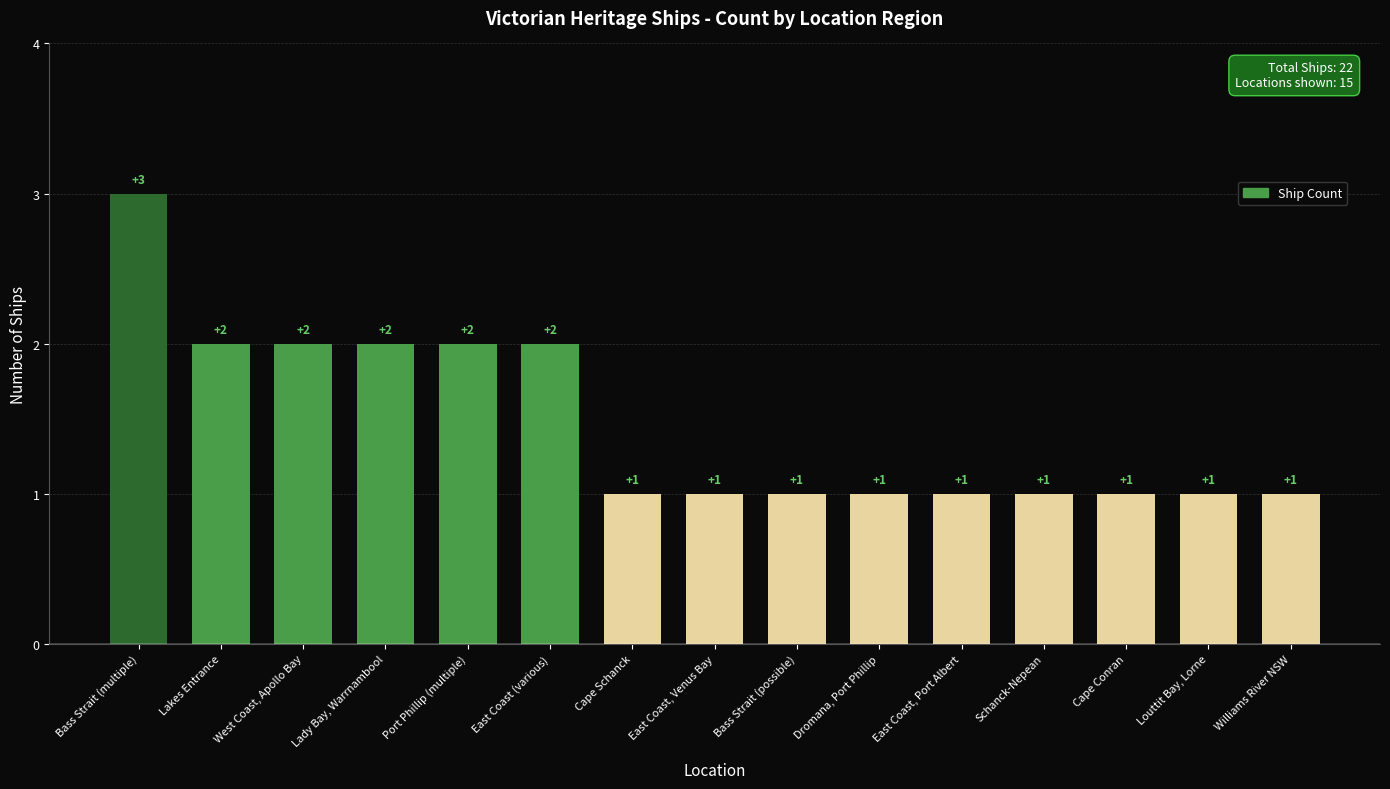

How many values are between 1 and 2?

14